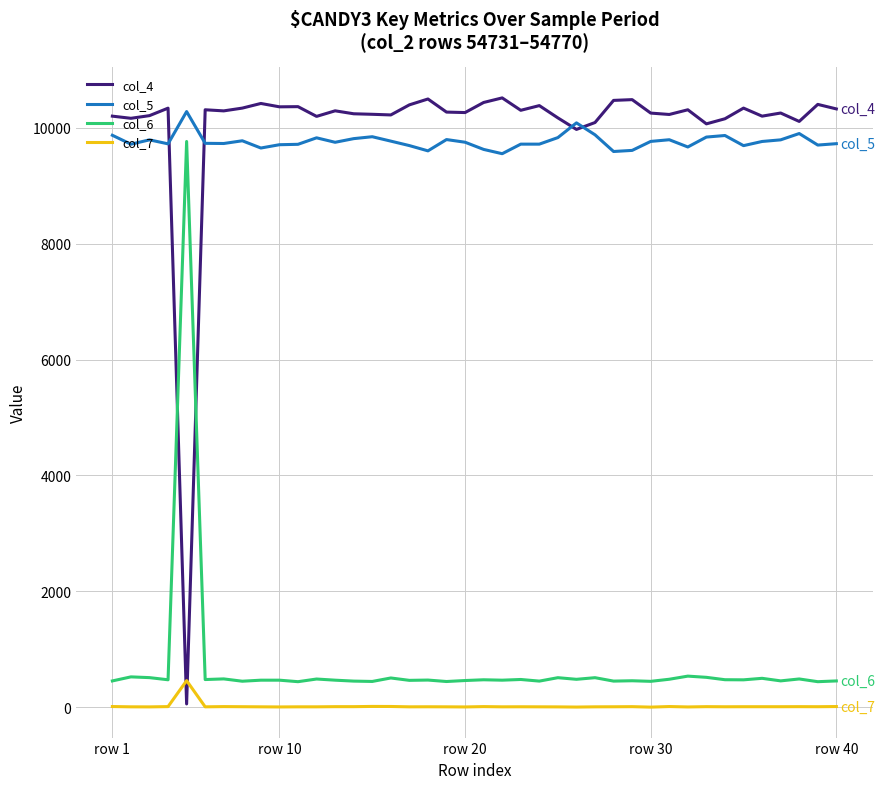

Which series has the largest range (max minus min)?

col_4